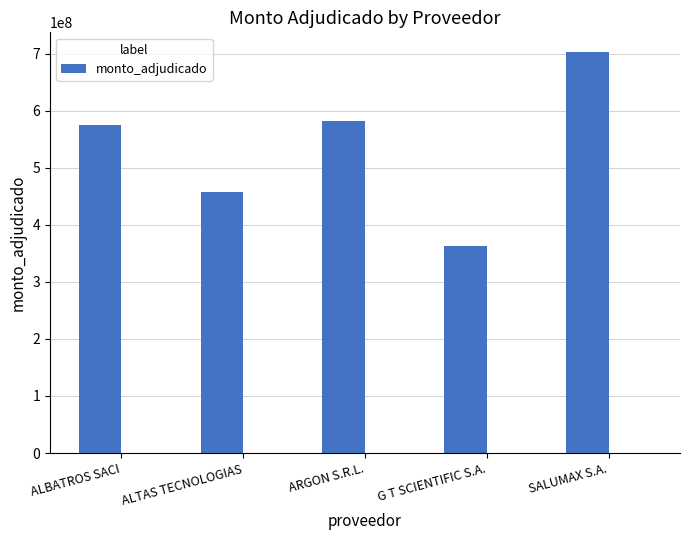

The value at ALTAS TECNOLOGIAS is 456798998. True or false?

True